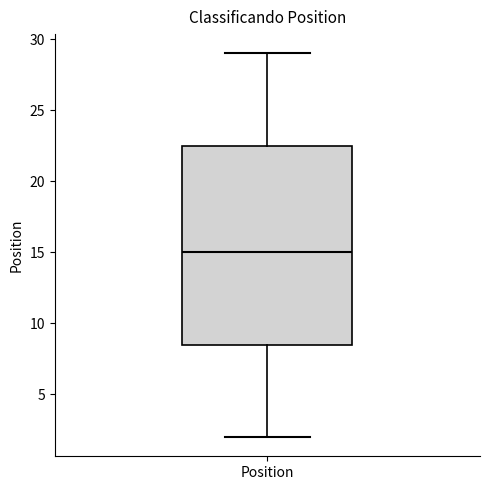

Read this box plot against the y-axis: the position of the median line, the range covered by the box, and the ends of both whiskers. The values are not printed on the chart, so give them approximately, as read against the axis.

median 15.0, box 8.5 to 22.5, whiskers 2.0 to 29.0